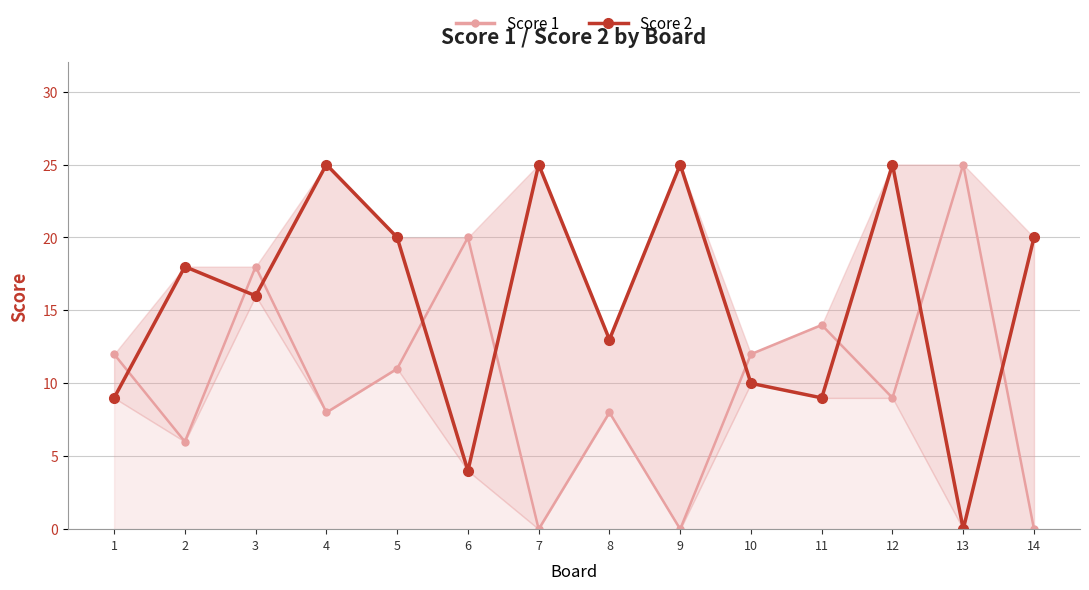

Reading right to left, what are all the values shown in this chart?

Score 1: 0	25	9	14	12	0	8	0	20	11	8	18	6	12
Score 2: 20	0	25	9	10	25	13	25	4	20	25	16	18	9